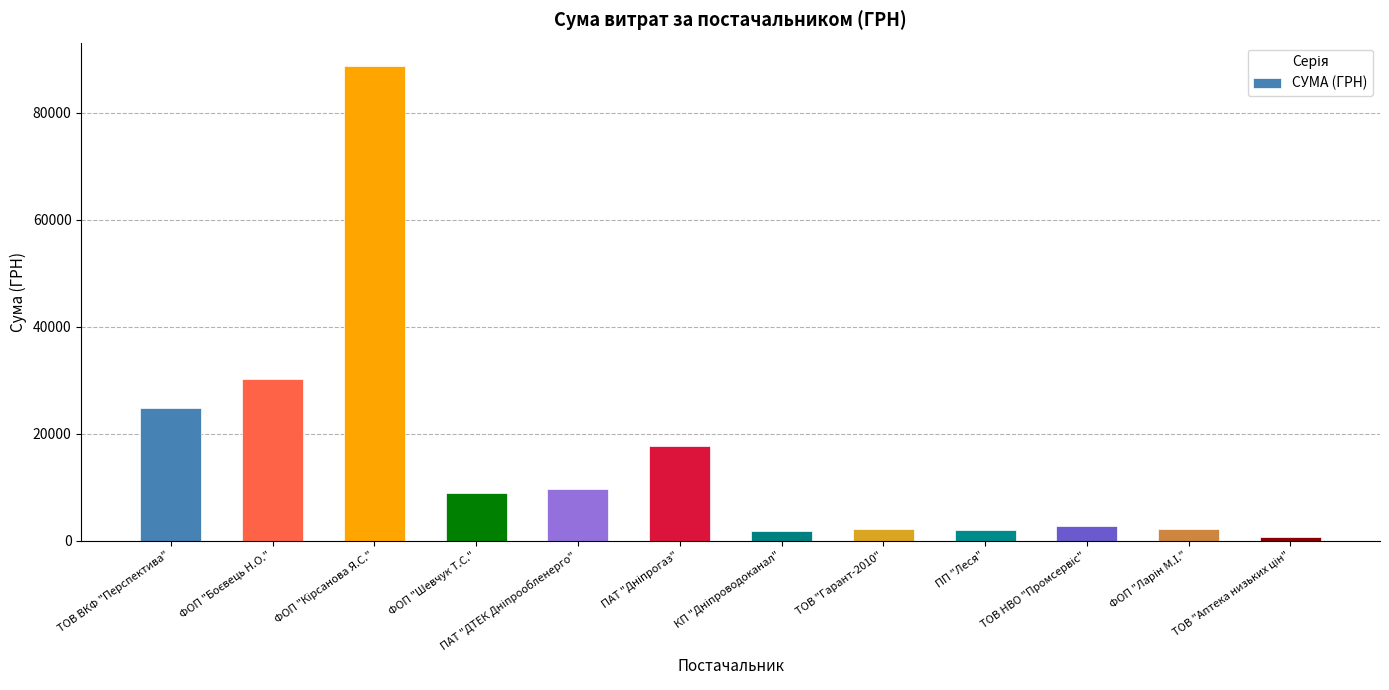

What is the ratio of the value at ТОВ ВКФ "Перспектива" to the value at ФОП "Шевчук Т.С."?

2.8